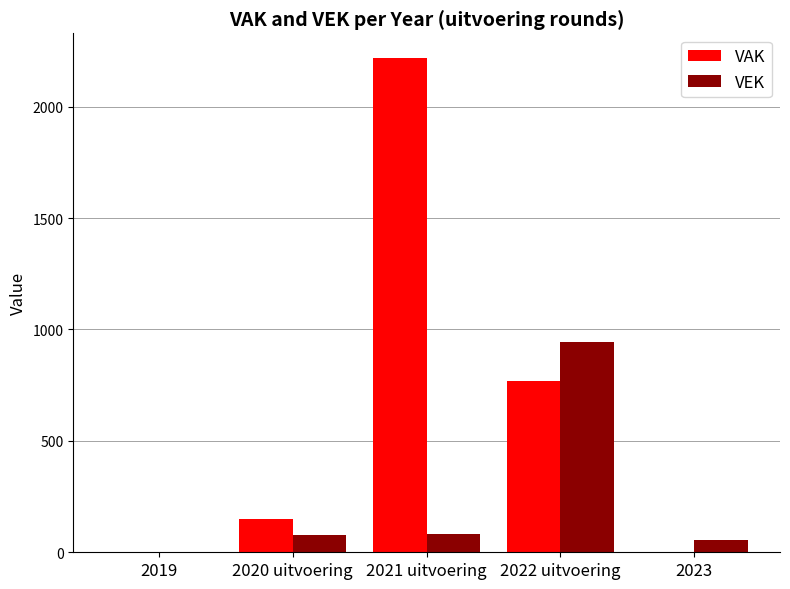

What is the approximate value of VEK at 2021 uitvoering?

83